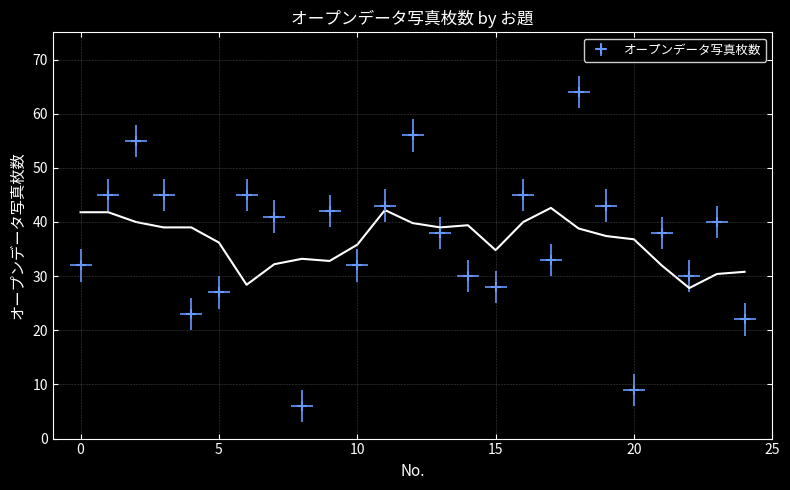

What is the approximate value at 6?

45